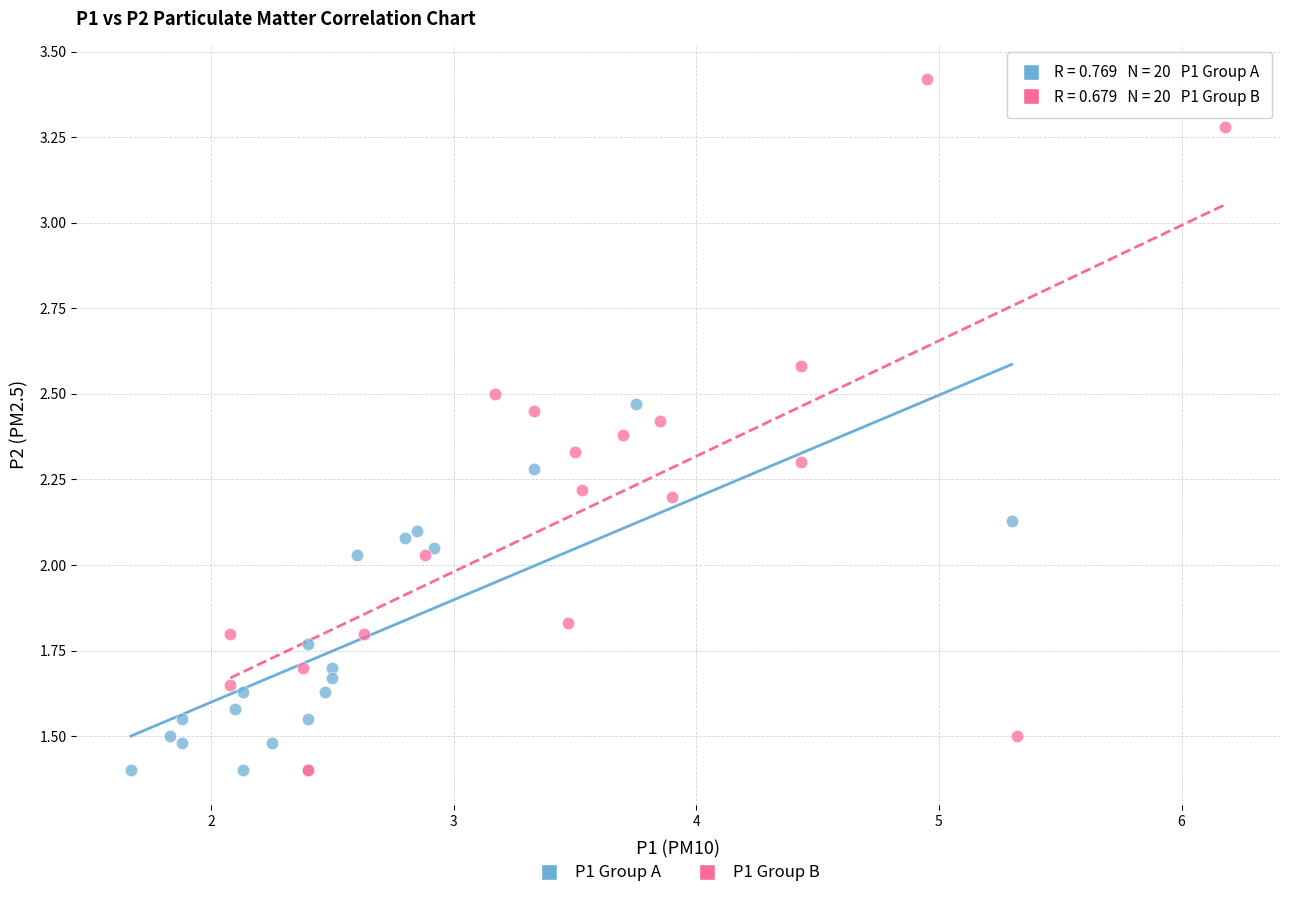

Which series has the largest Y range (max minus min)?

P1 Group B